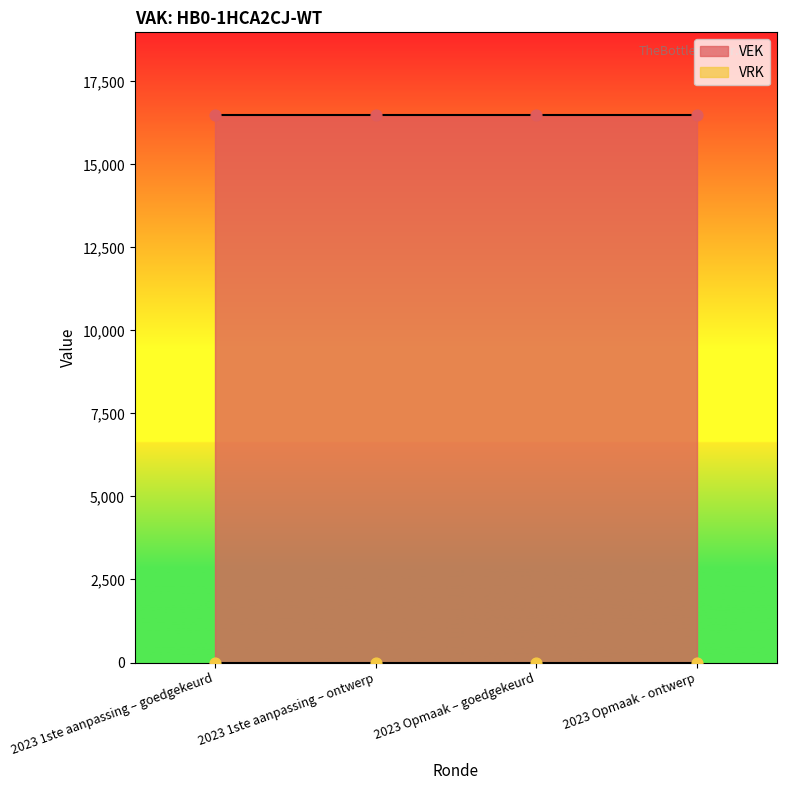

At which category is the sum across all series the highest?

2023 1ste aanpassing – goedgekeurd